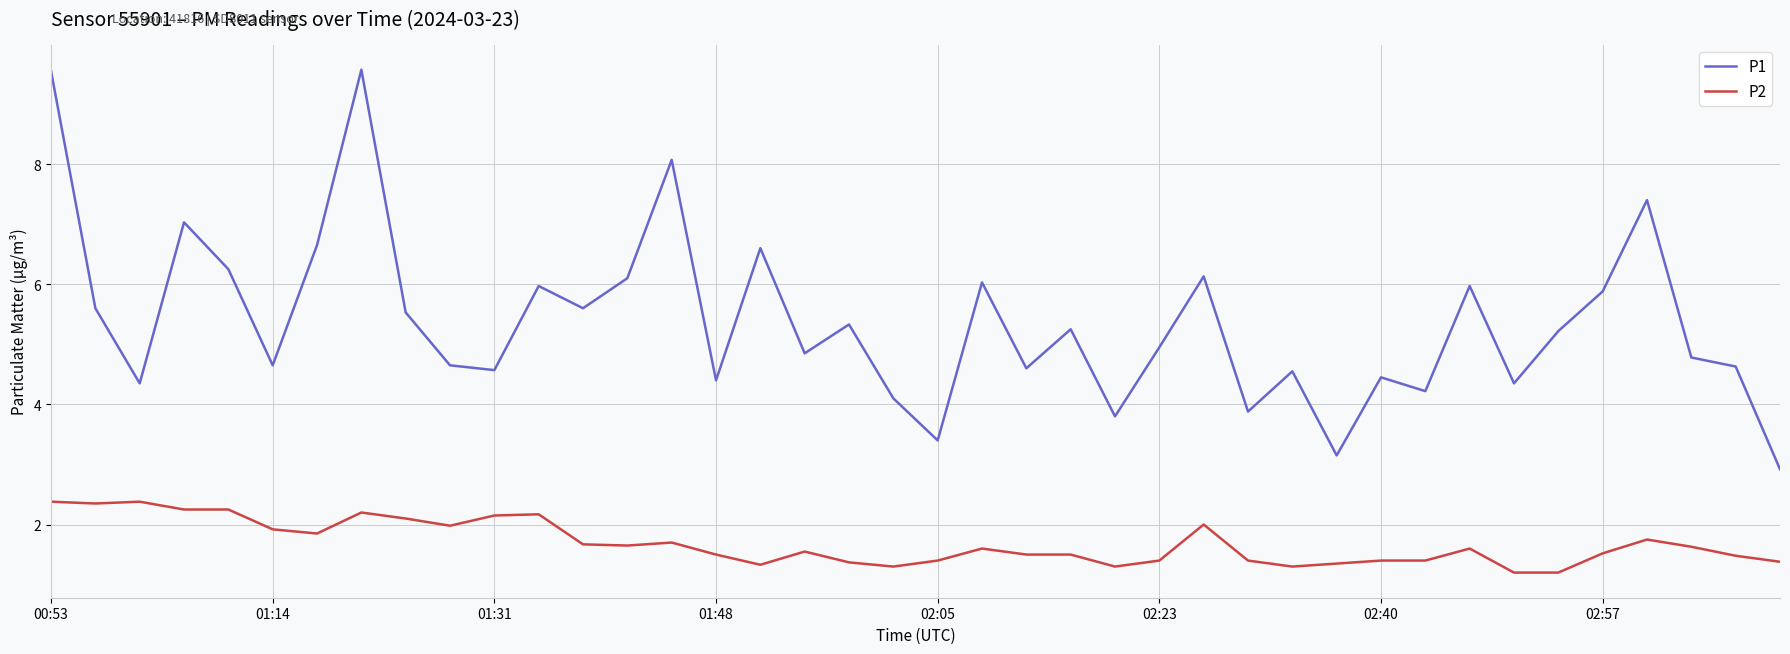

What is the maximum value for P1?

9.6